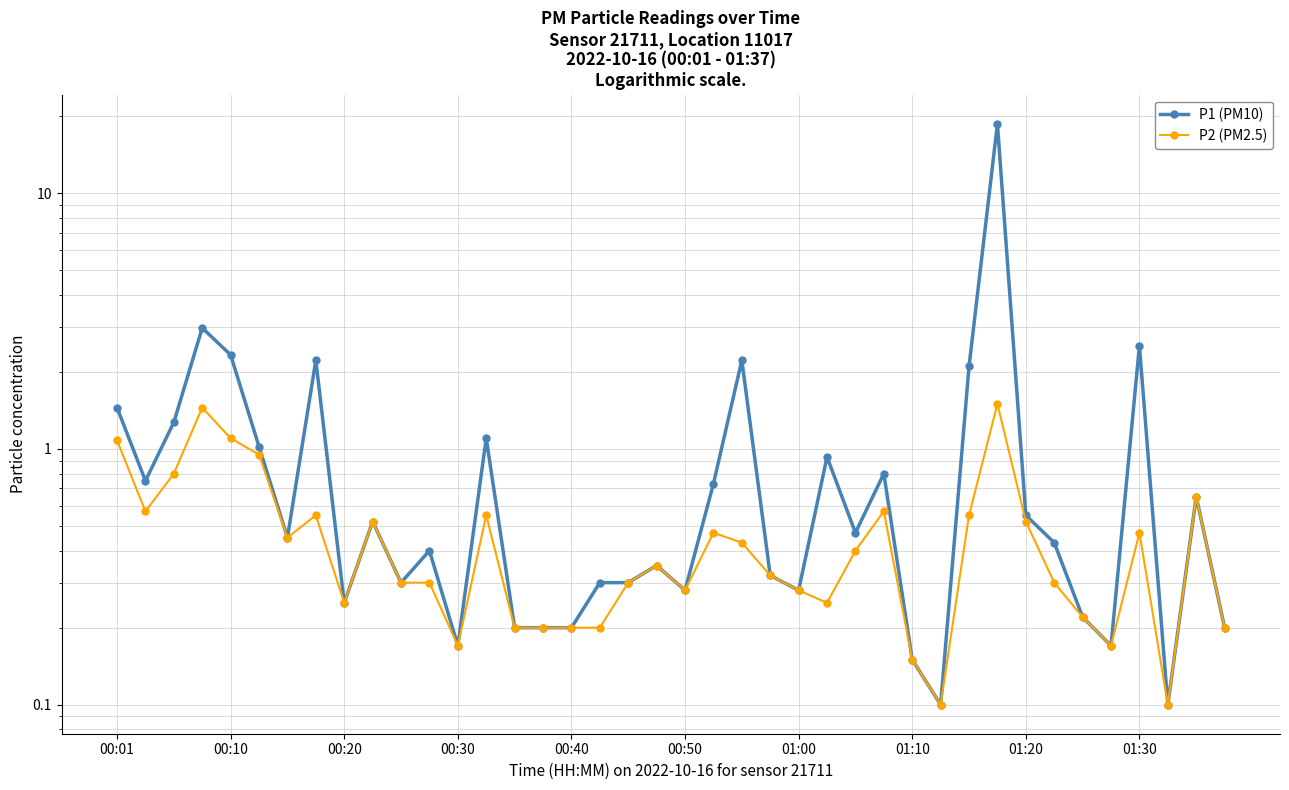

The value of P1 (PM10) at 00:30 is 0.2. True or false?

False